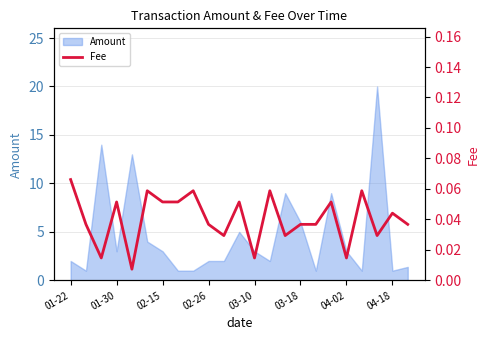

What is the label of the 7th point from the right?

16